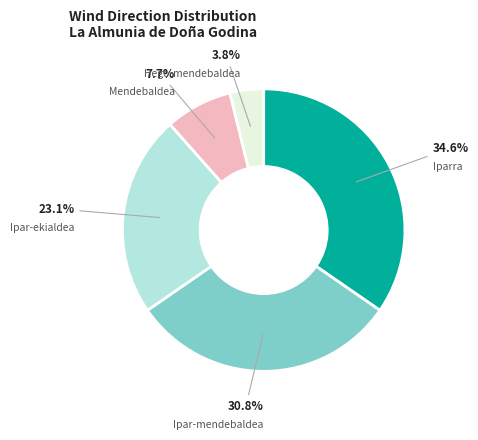

Rank the categories by value from lowest to highest.

Hego-mendebaldea, Mendebaldea, Ipar-ekialdea, Ipar-mendebaldea, Iparra